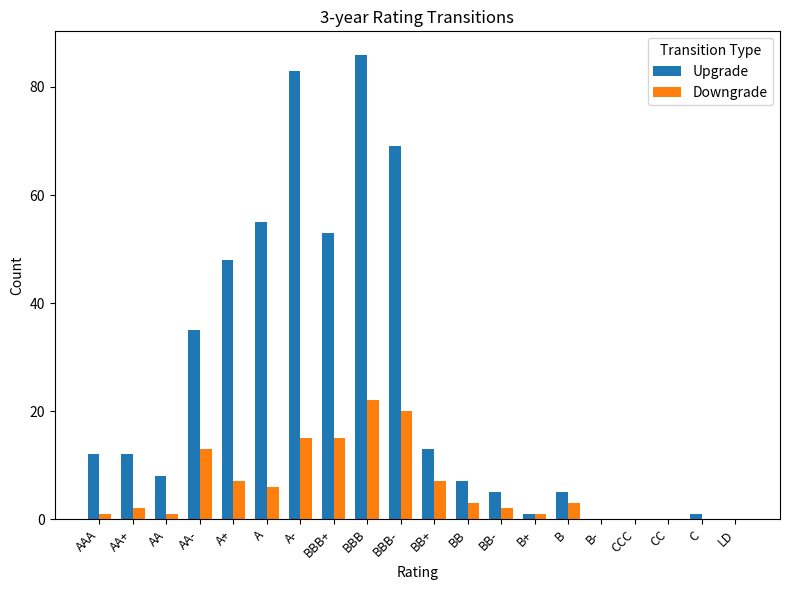

Count the number of data series in this chart.

2